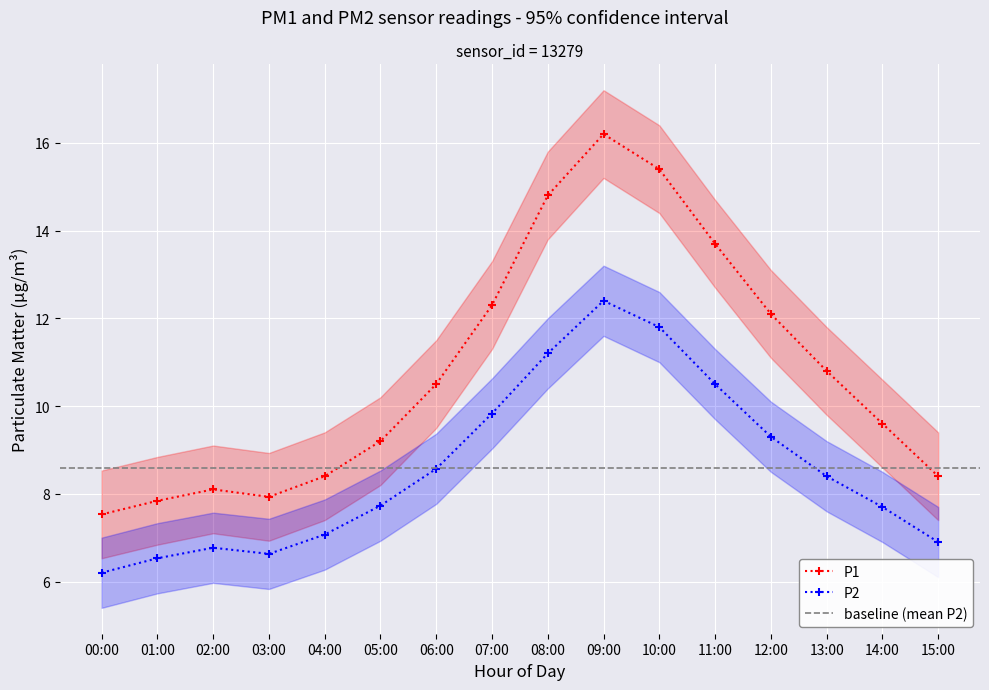

What is the label of the 11th point from the left?

10:00